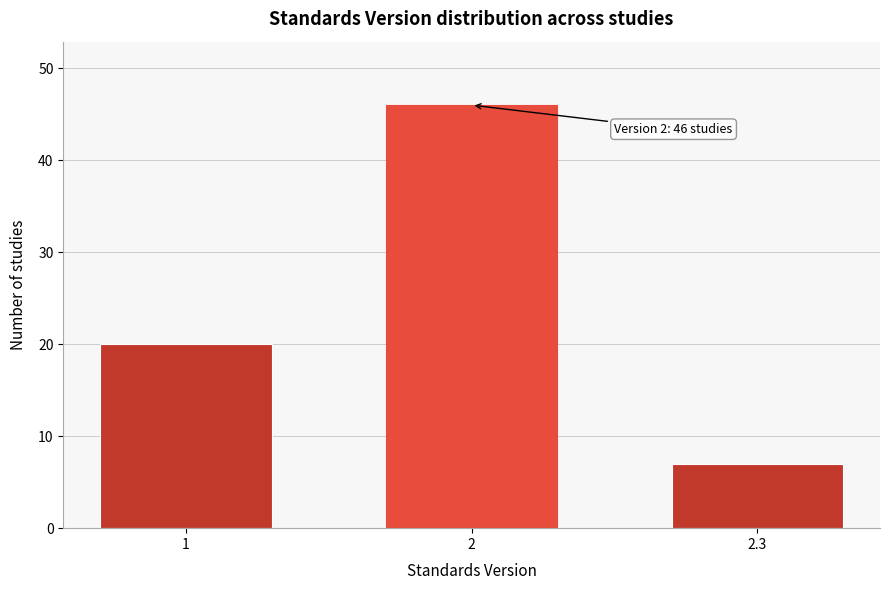

Reading left to right, transcribe all the data shown in this chart.

1=20	2=46	2.3=7